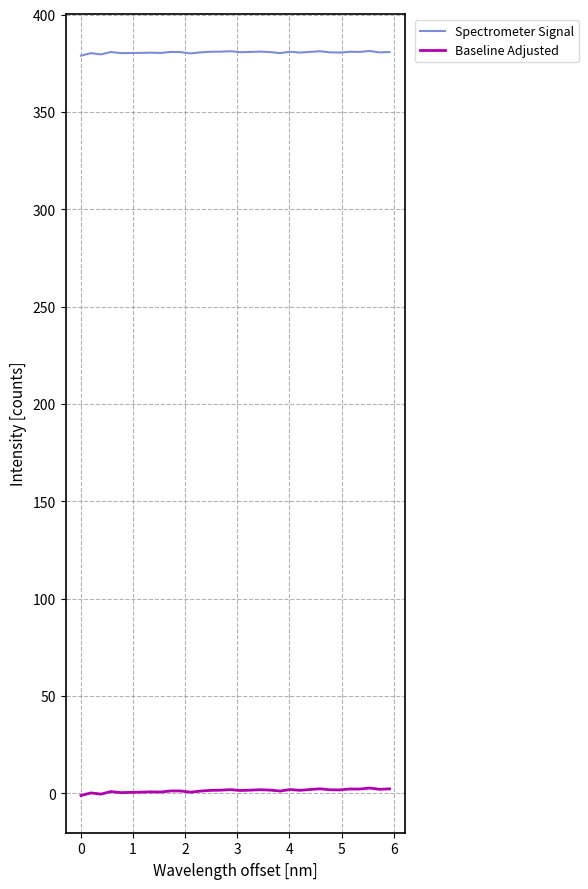

What is the maximum value shown in the chart?

381.3